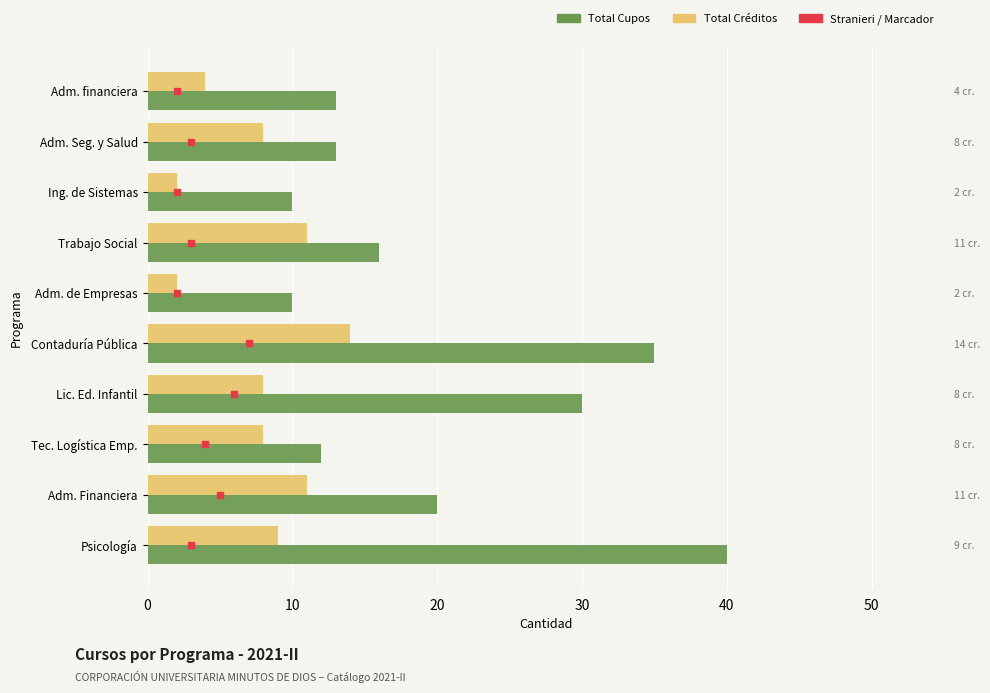

Reading left to right, transcribe all the data shown in this chart.

Total Cupos: 40	20	12	30	35	10	16	10	13	13
Total Créditos: 9	11	8	8	14	2	11	2	8	4